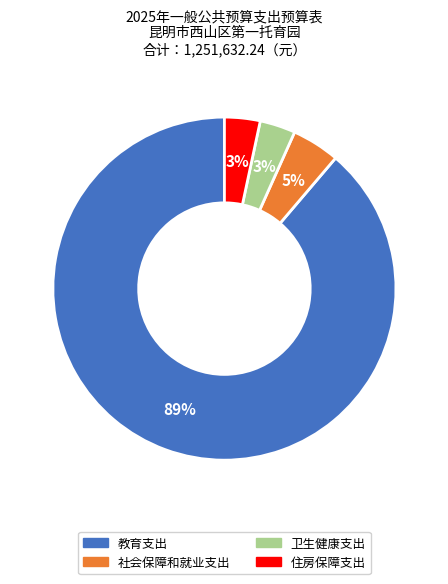

How many segments does this pie chart have?

4